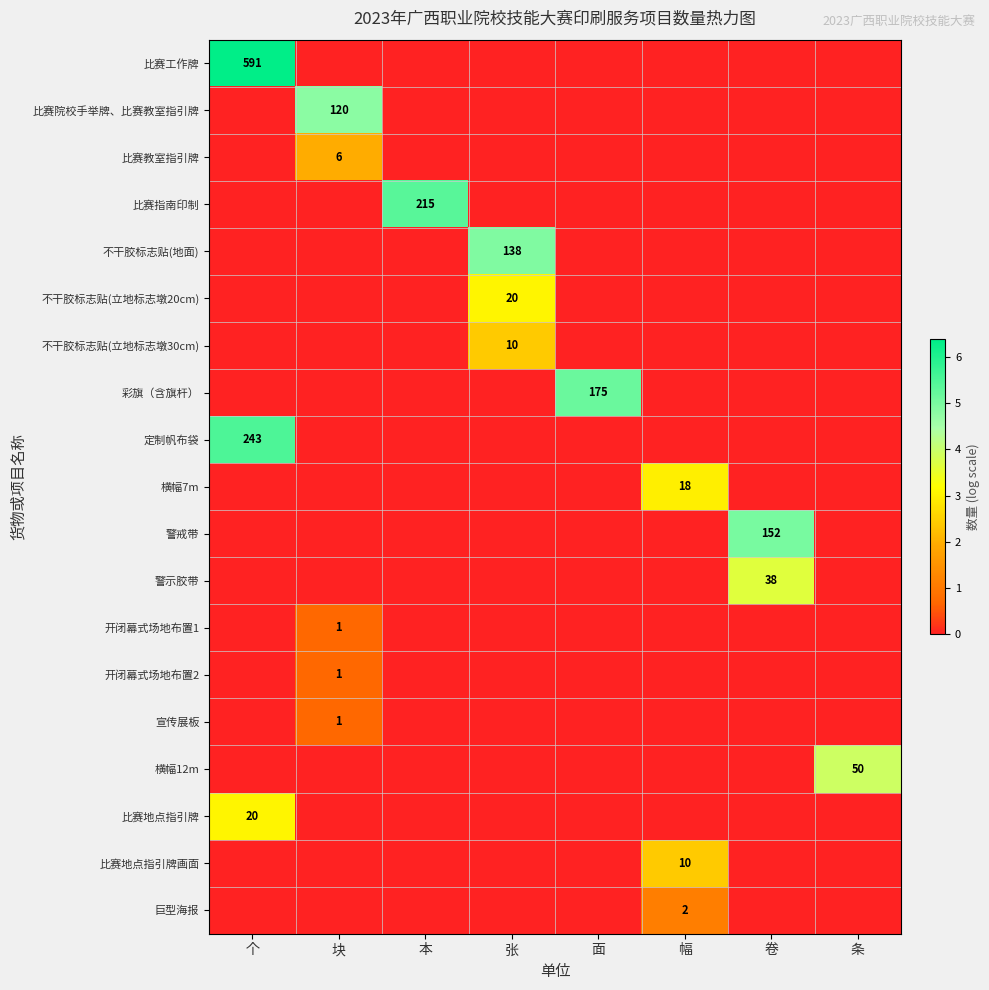

At 个, list the series in order from largest to smallest.

比赛工作牌, 定制帆布袋, 比赛地点指引牌, 比赛院校手举牌、比赛教室指引牌, 比赛教室指引牌, 比赛指南印制, 不干胶标志贴(地面), 不干胶标志贴(立地标志墩20cm), 不干胶标志贴(立地标志墩30cm), 彩旗（含旗杆）, 横幅7m, 警戒带, 警示胶带, 开闭幕式场地布置1, 开闭幕式场地布置2, 宣传展板, 横幅12m, 比赛地点指引牌画面, 巨型海报